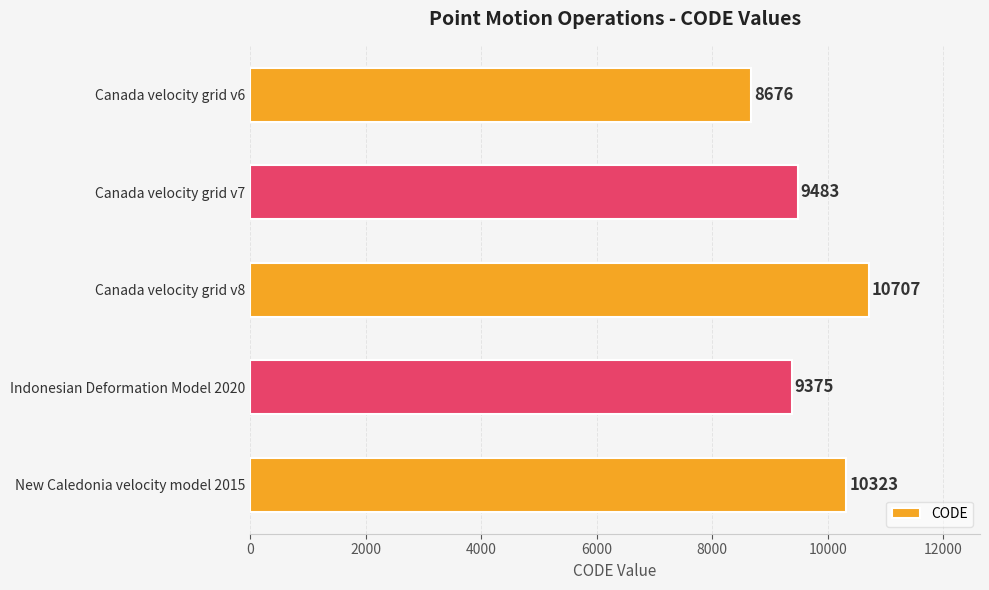

Which has a higher value, Canada velocity grid v7 or Canada velocity grid v8?

Canada velocity grid v8